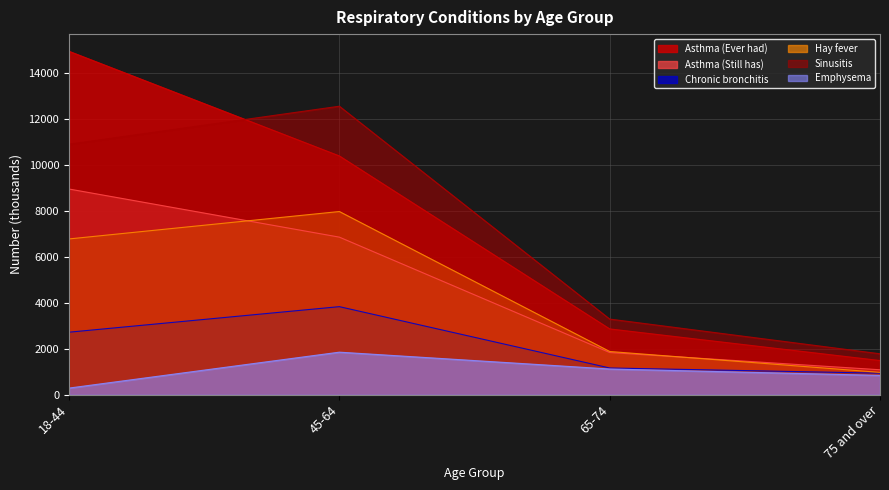

Which series has the largest total across all categories?

Asthma (Ever had)